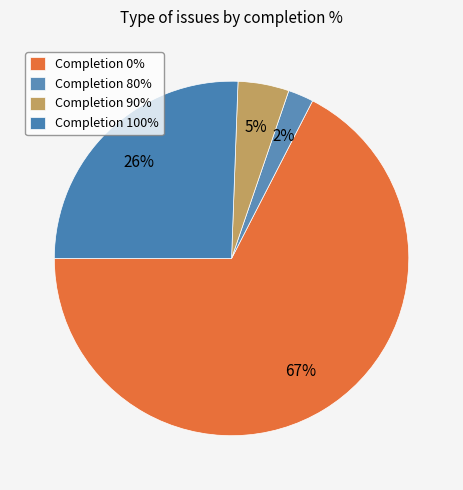

Count the number of slices in the pie.

4